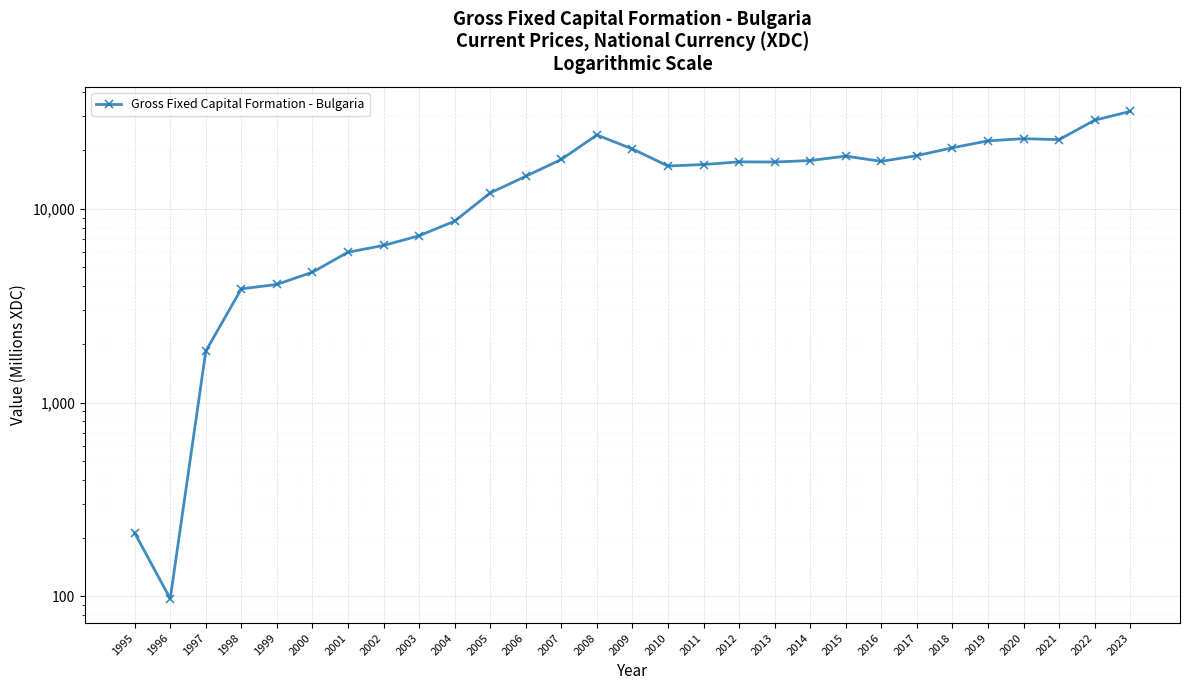

Reading right to left, extract all data points from this chart.

31796.4	28627.3	22719.7	22981.1	22403.8	20623.6	18794.9	17554.3	18684.4	17722.2	17423.4	17456.2	16906.1	16611.7	20330.6	24024.7	17961.8	14708.9	12067.1	8632.0	7256.2	6465.3	5969.9	4705.6	4070.8	3861.5	1842.5	97.4	212.6